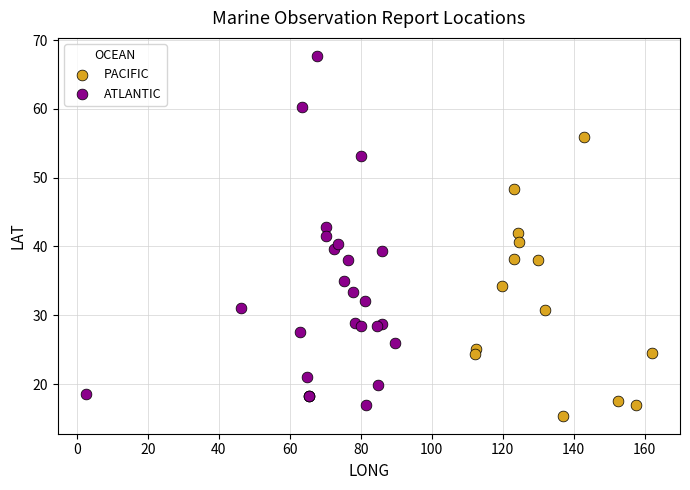

Which series reaches the maximum Y coordinate?

ATLANTIC